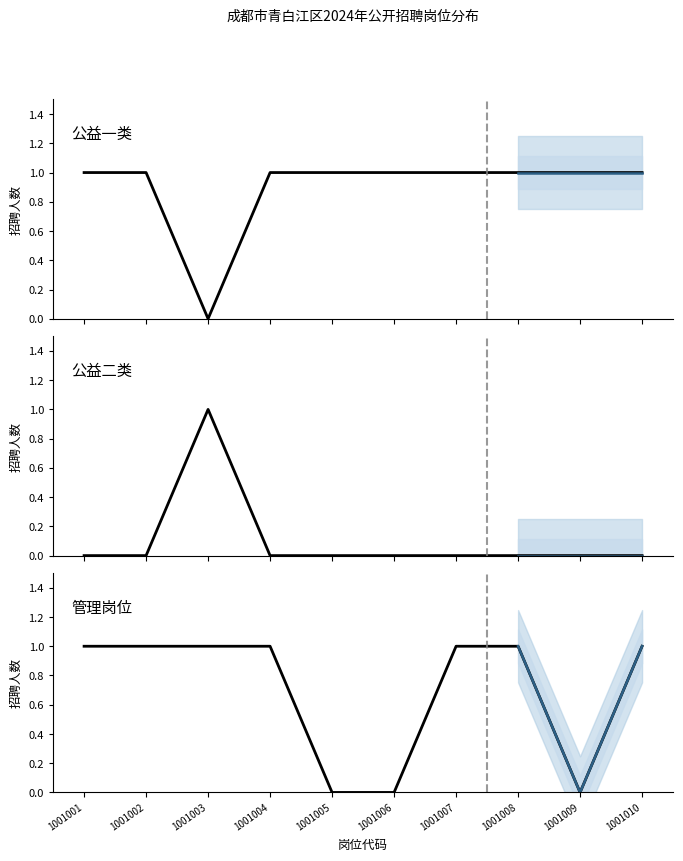

What is the difference between the maximum and minimum values?

1